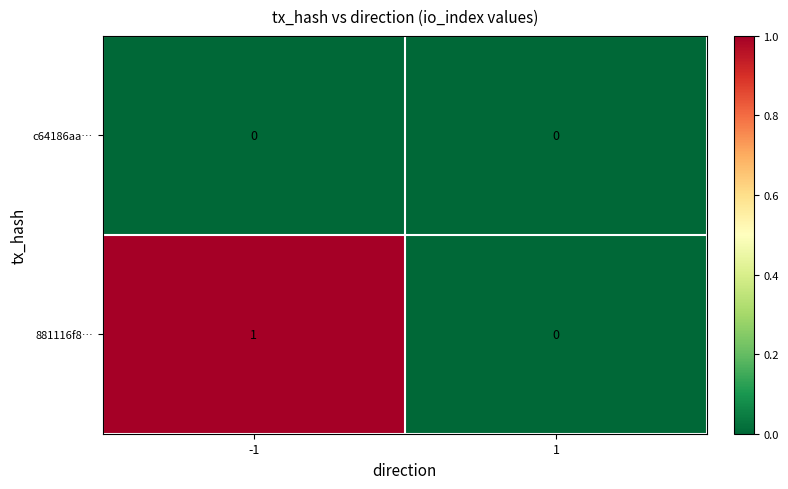

Reading right to left, transcribe all the data shown in this chart.

c64186aa…: 1=0	-1=0
881116f8…: 1=0	-1=1